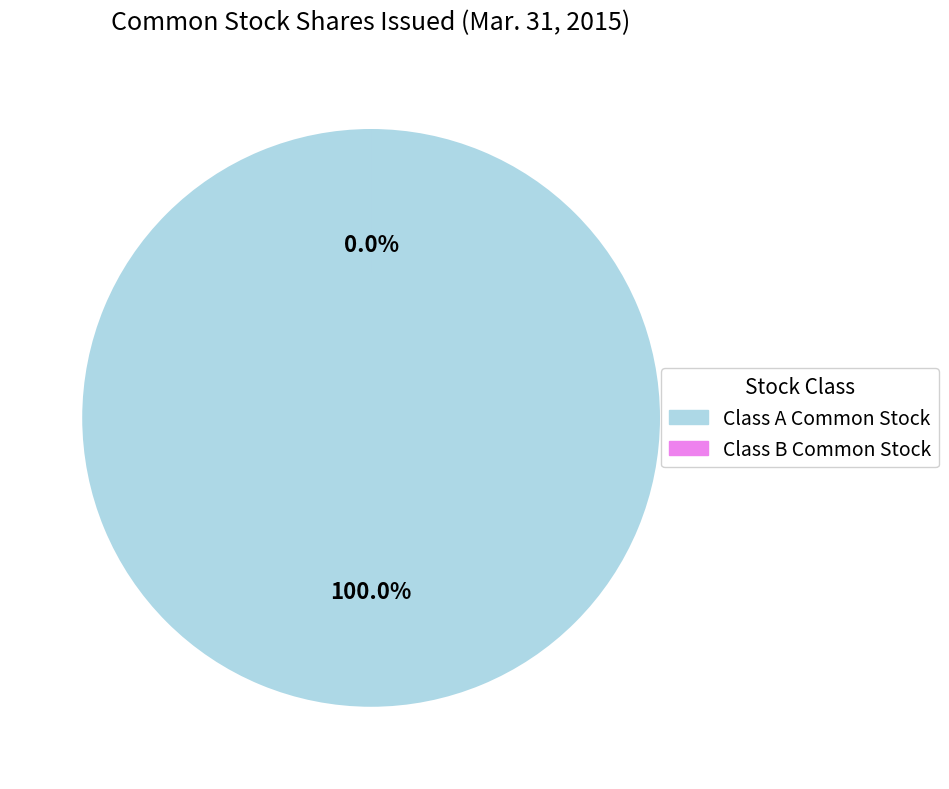

To the nearest percent, what is the average slice percentage?

50%